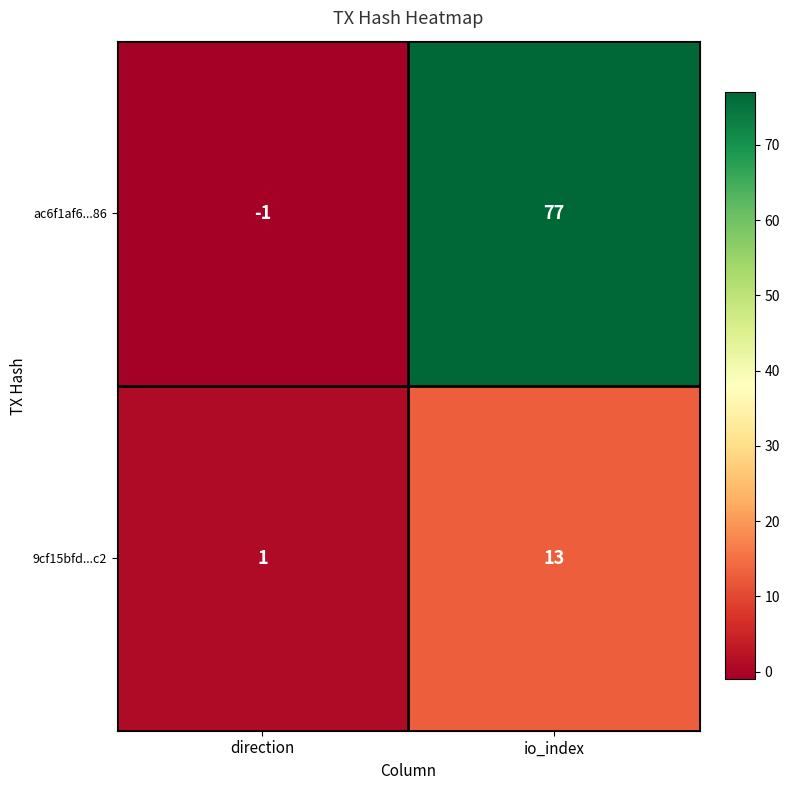

How many series are shown in this chart?

2